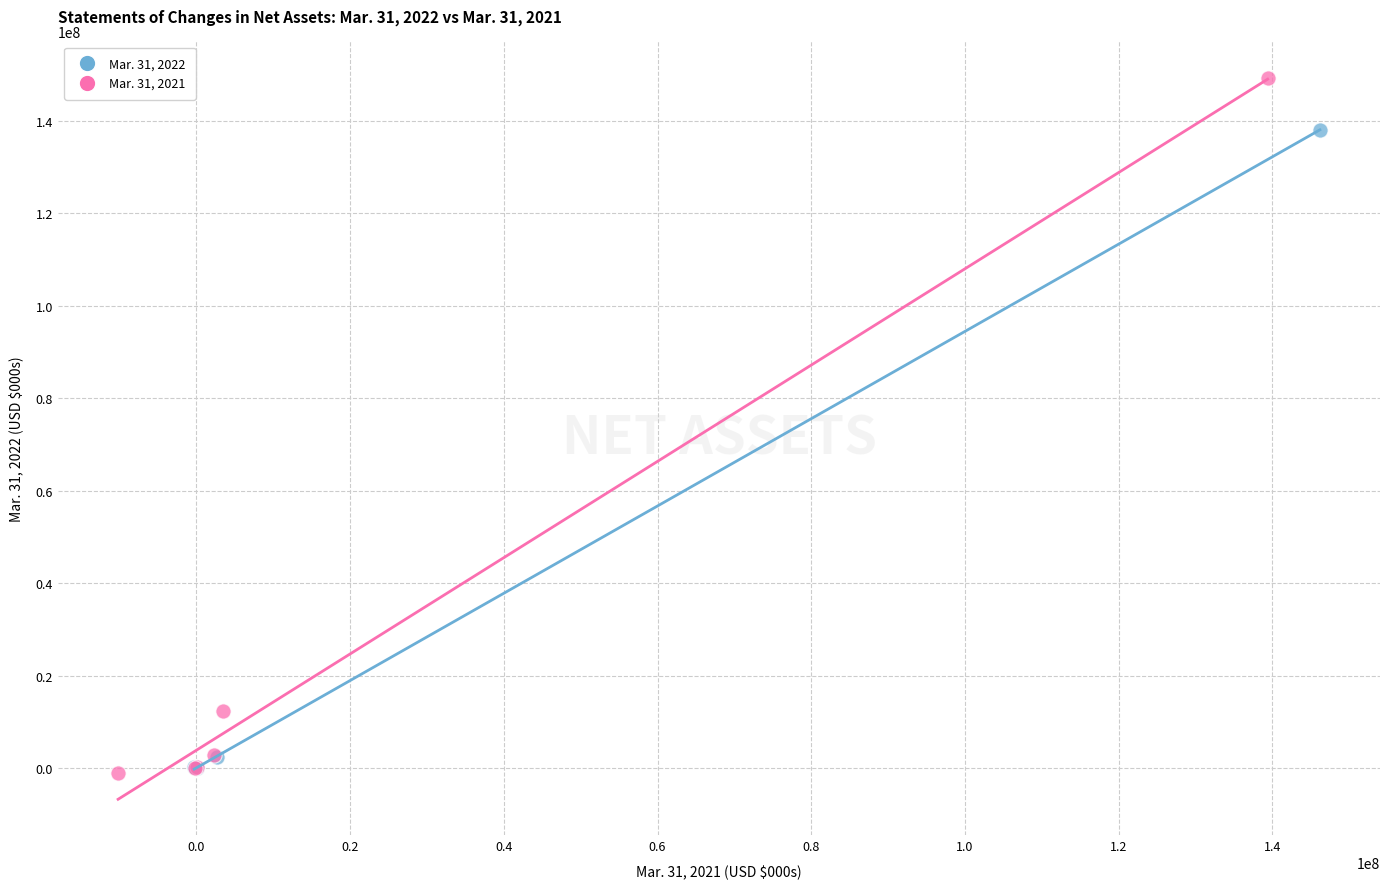

Which series has the widest spread of Y values?

Mar. 31, 2021